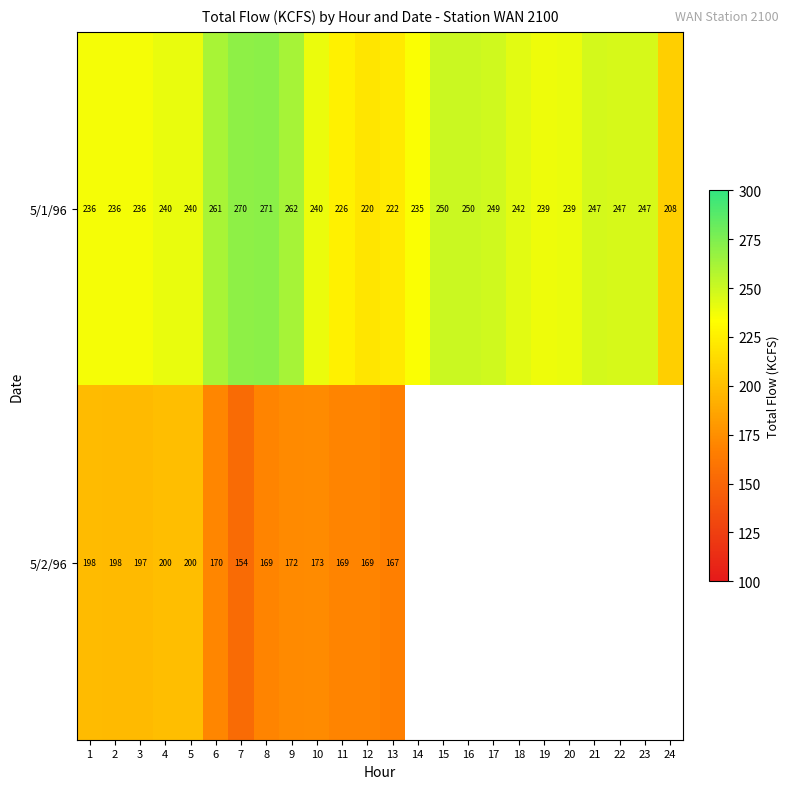

The value of 5/1/96 at 15 is 142.3. True or false?

False